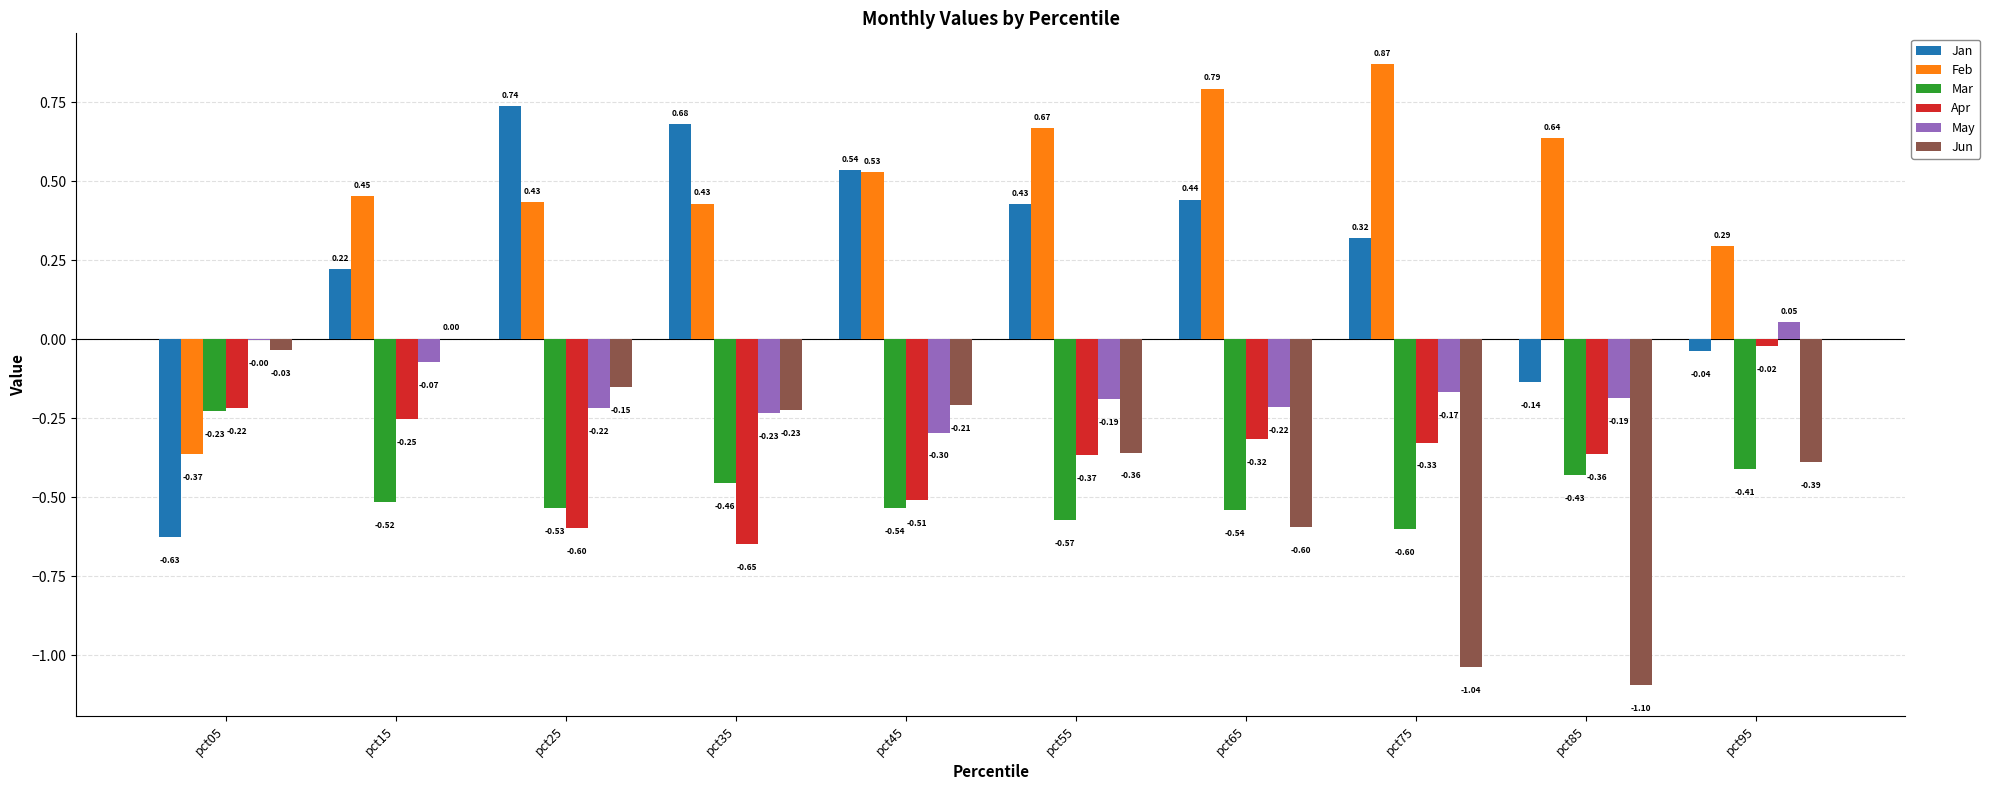

At which category is the sum across all series the highest?

pct15